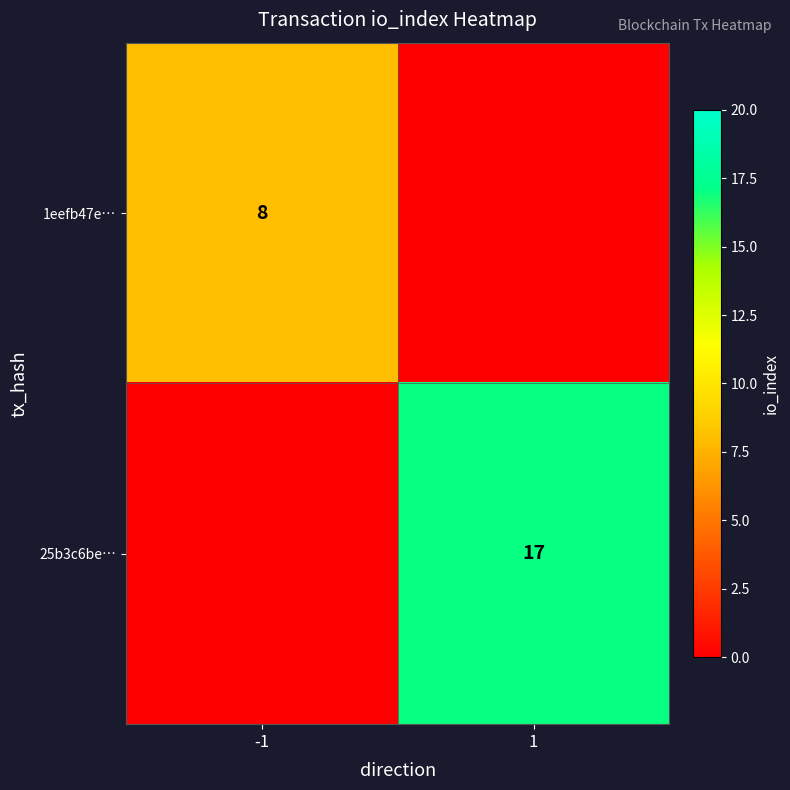

True or false: 25b3c6be… has a value of 29 at 1.

False